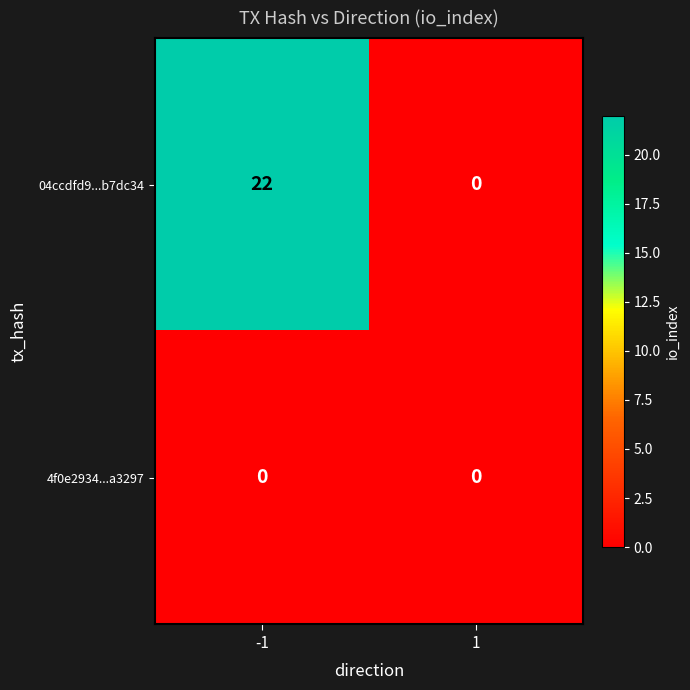

What is the sum of all 04ccdfd9...b7dc34 values?

22